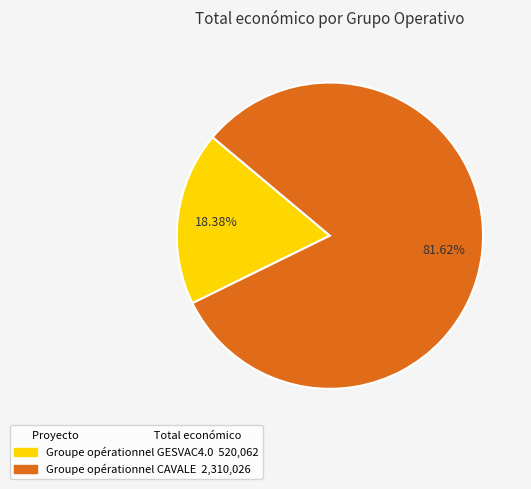

Combined, do Groupe opérationnel CAVALE and Groupe opérationnel GESVAC4.0 account for over 50%?

Yes